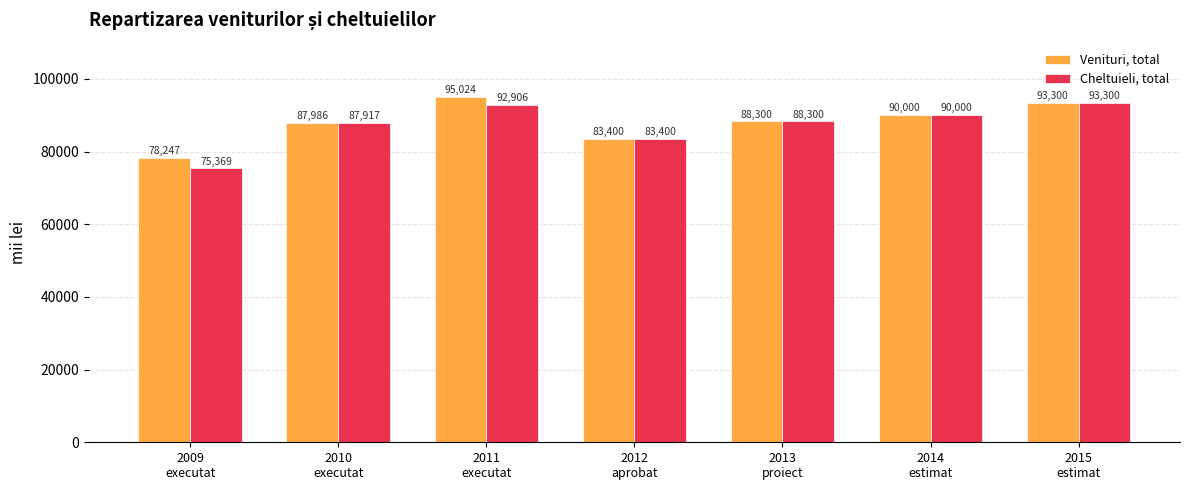

What is the lowest value of the Venituri, total series?

78247.2